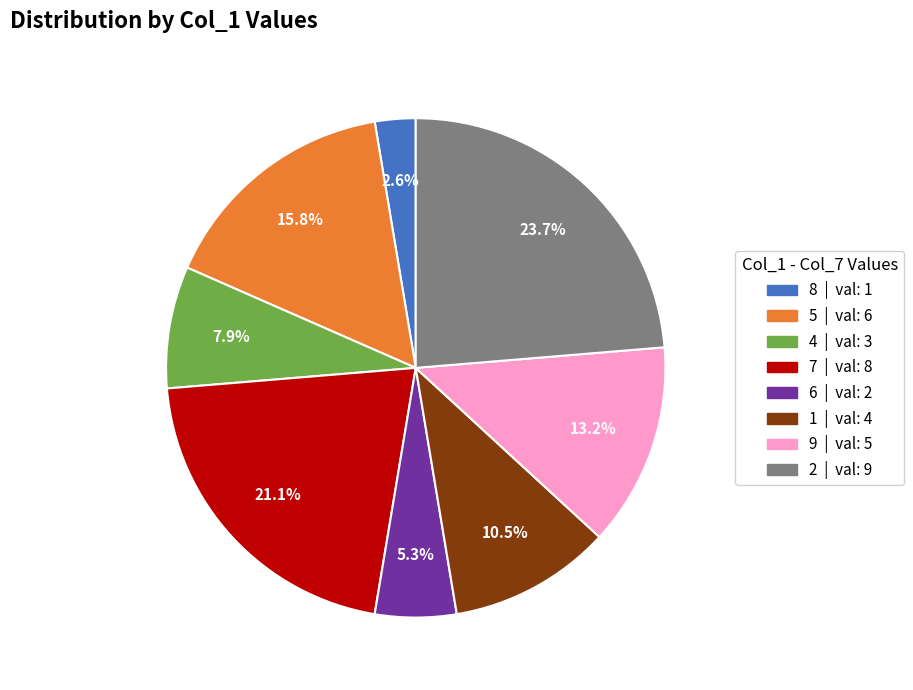

What percentage is the 7 slice, to the nearest percent?

21%